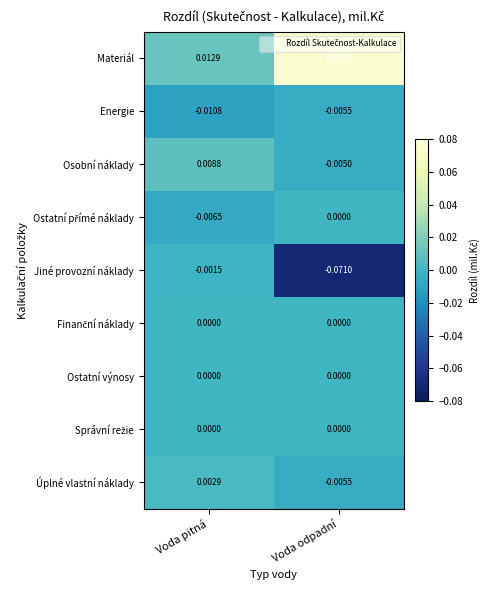

Between Voda pitná and Voda odpadní, which series saw the biggest shift?

Jiné provozní náklady